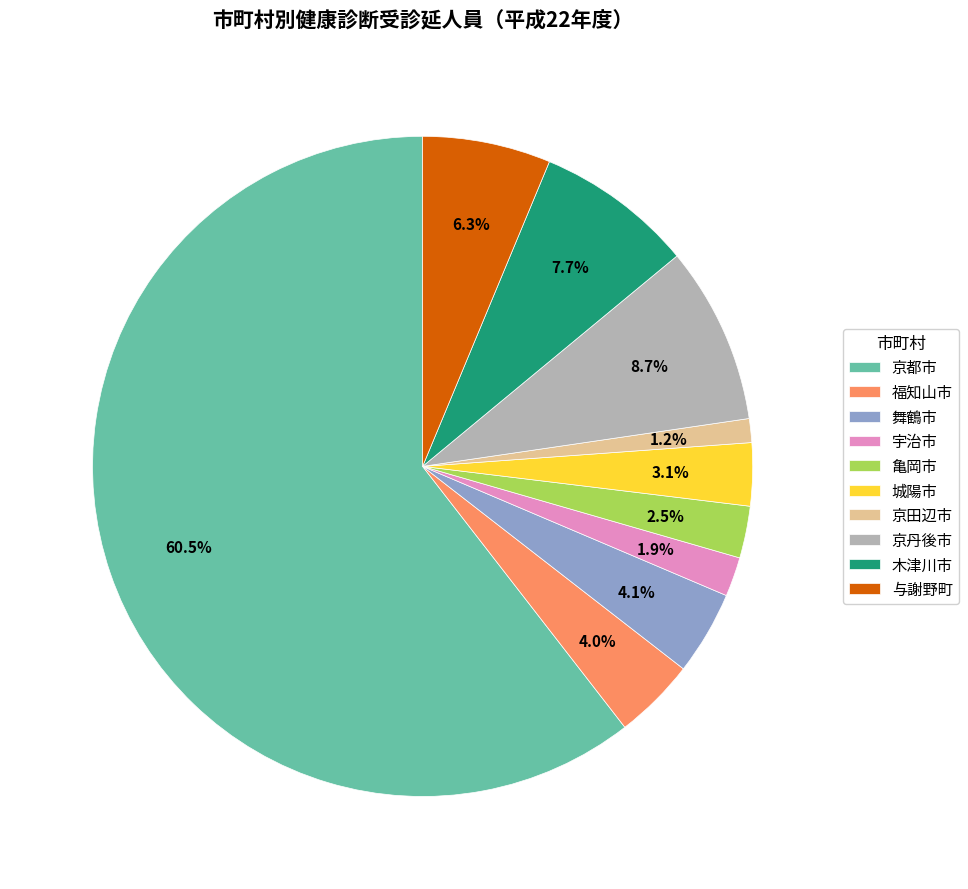

The 与謝野町 slice represents 6% of the pie. True or false?

True